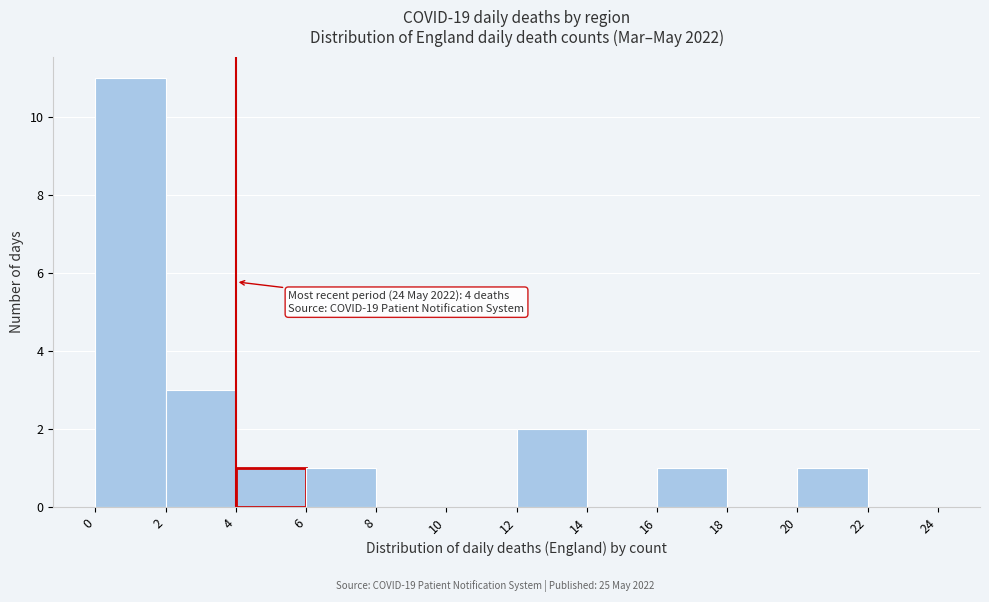

Over which range of the x-axis is the bar tallest?

0 to 2